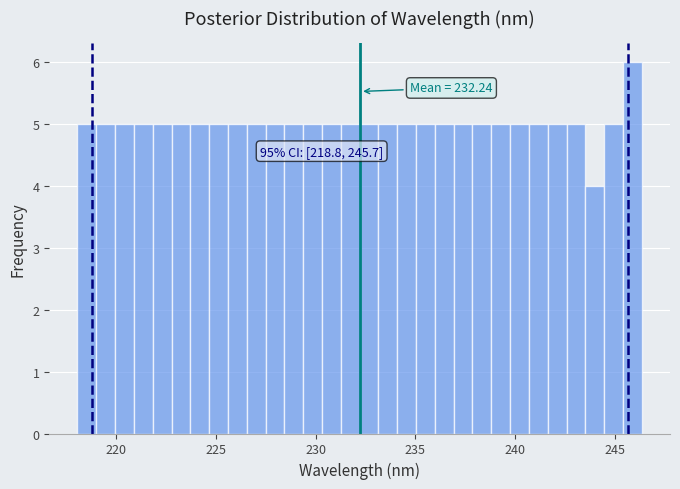

Read against the x-axis, roughly where is the centre of the tallest bar?

246.0